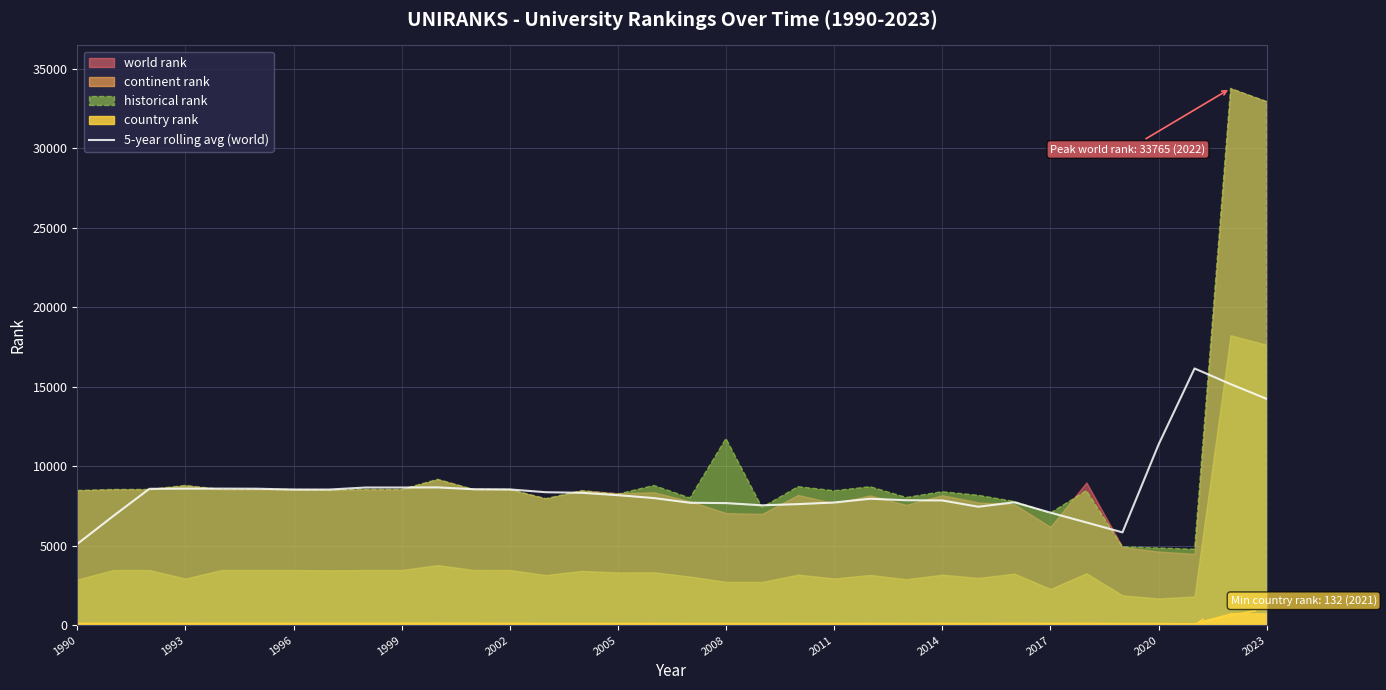

What is the maximum value for 5-year rolling avg (world)?

16149.8